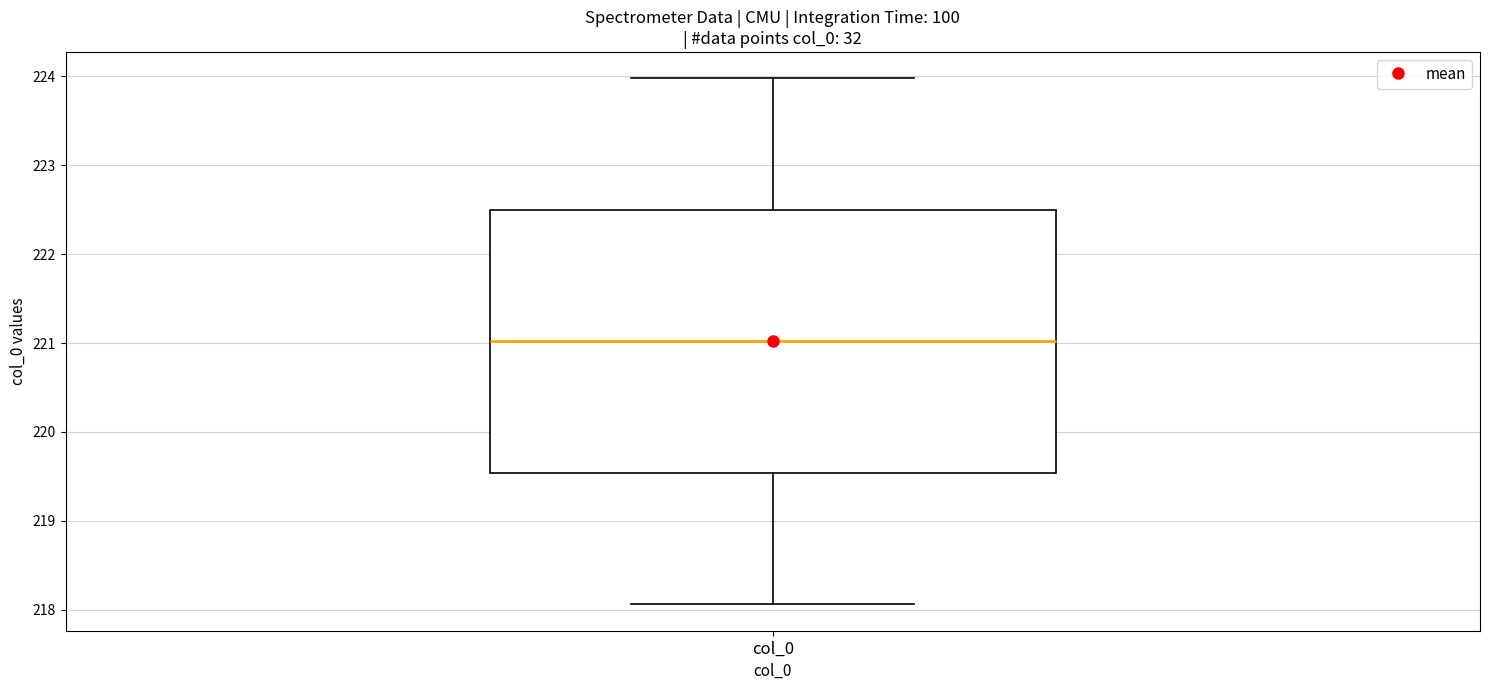

Read this box plot against the y-axis: the position of the median line, the range covered by the box, and the ends of both whiskers. The values are not printed on the chart, so give them approximately, as read against the axis.

median 221.0, box 219.5 to 222.5, whiskers 218.1 to 224.0